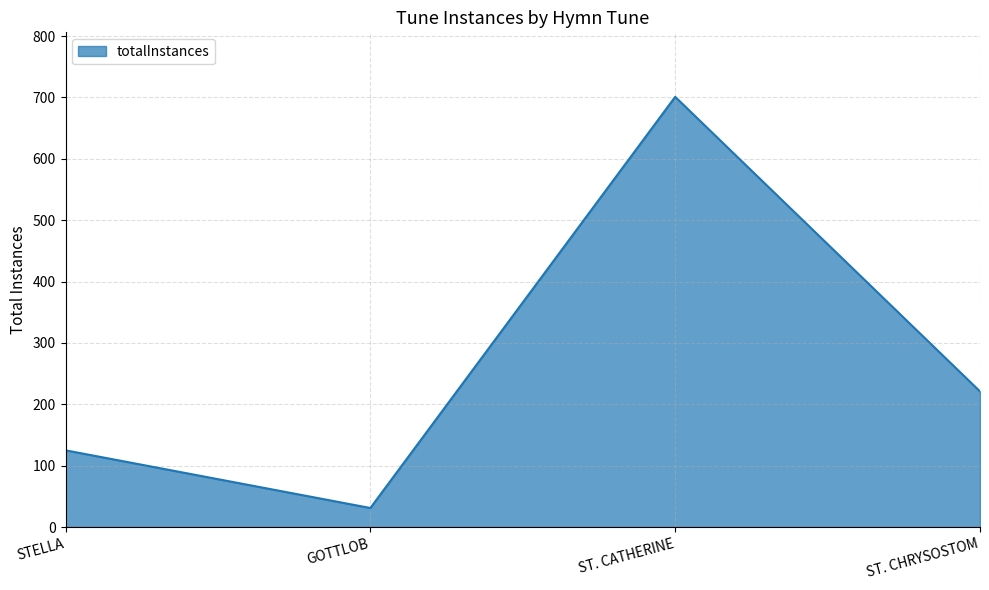

What is the average value?

270